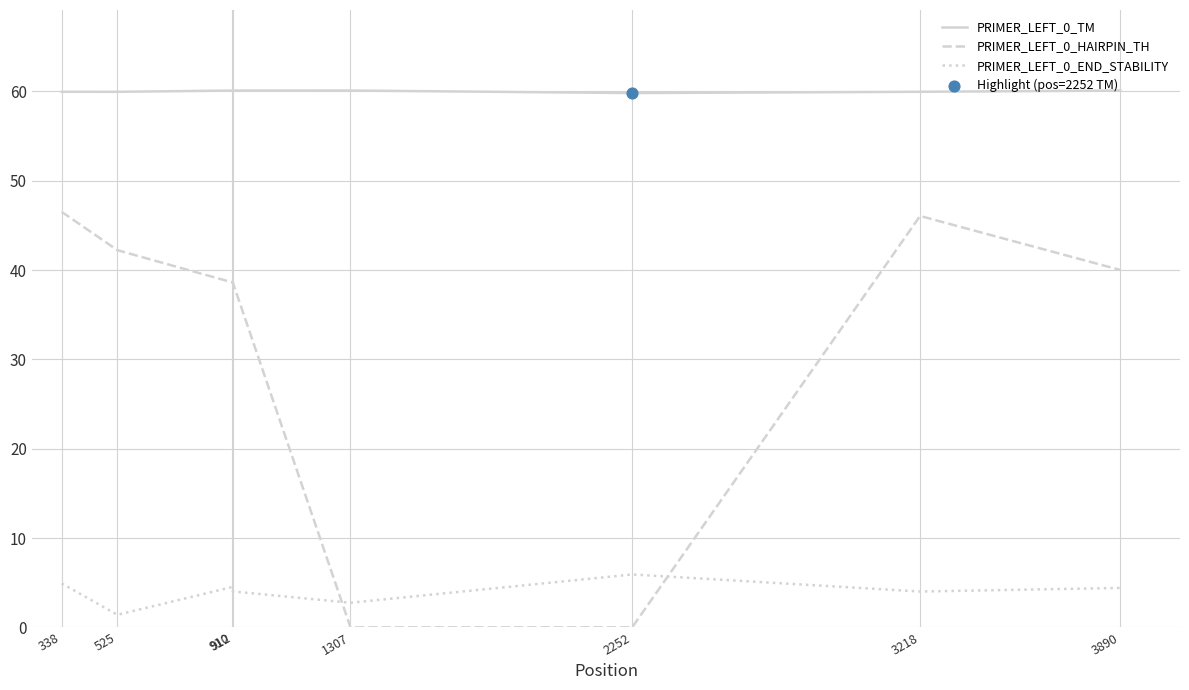

Which series has the largest total across all categories?

PRIMER_LEFT_0_TM